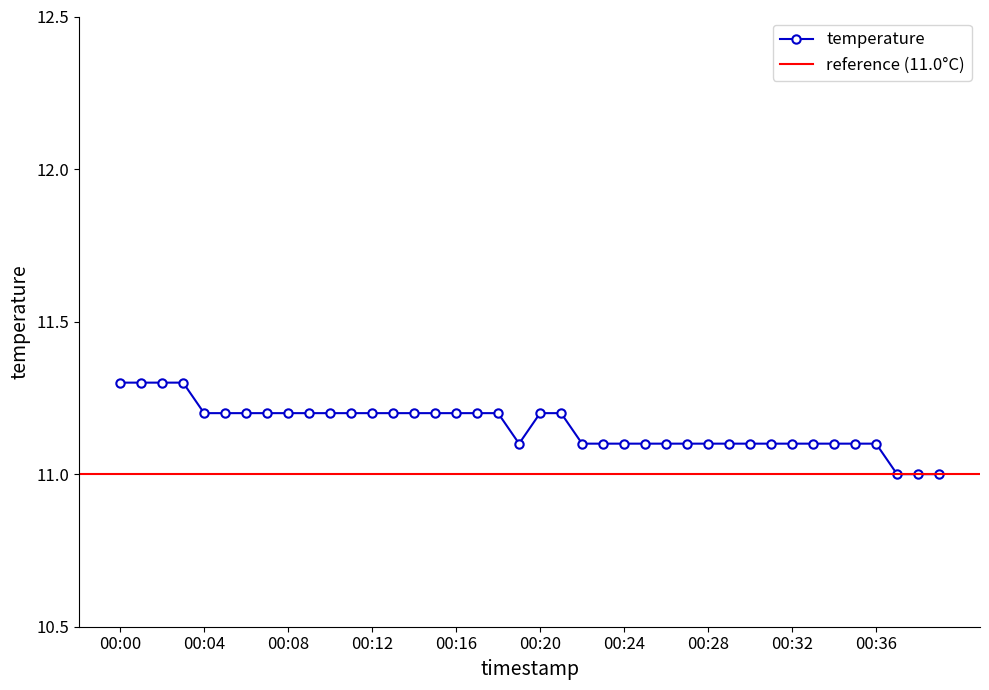

List the labels in order of value, smallest first.

00:37, 00:38, 00:39, 00:19, 00:22, 00:23, 00:24, 00:25, 00:26, 00:27, 00:28, 00:29, 00:30, 00:31, 00:32, 00:33, 00:34, 00:35, 00:36, 00:04, 00:05, 00:06, 00:07, 00:08, 00:09, 00:10, 00:11, 00:12, 00:13, 00:14, 00:15, 00:16, 00:17, 00:18, 00:20, 00:21, 00:00, 00:01, 00:02, 00:03